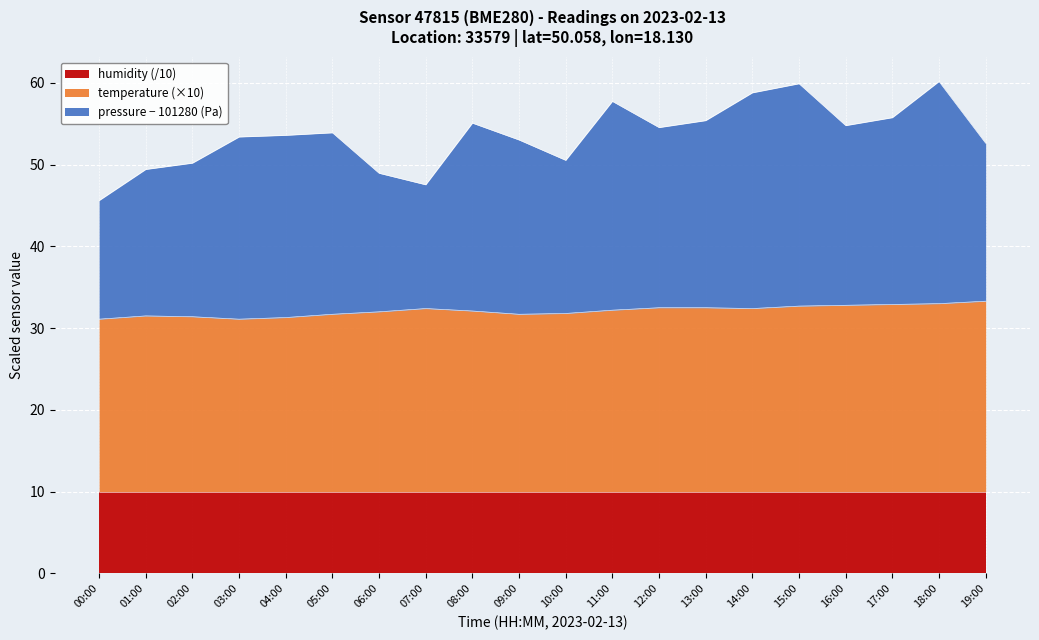

What is the value of the temperature point at the 12th from the left?

32.2